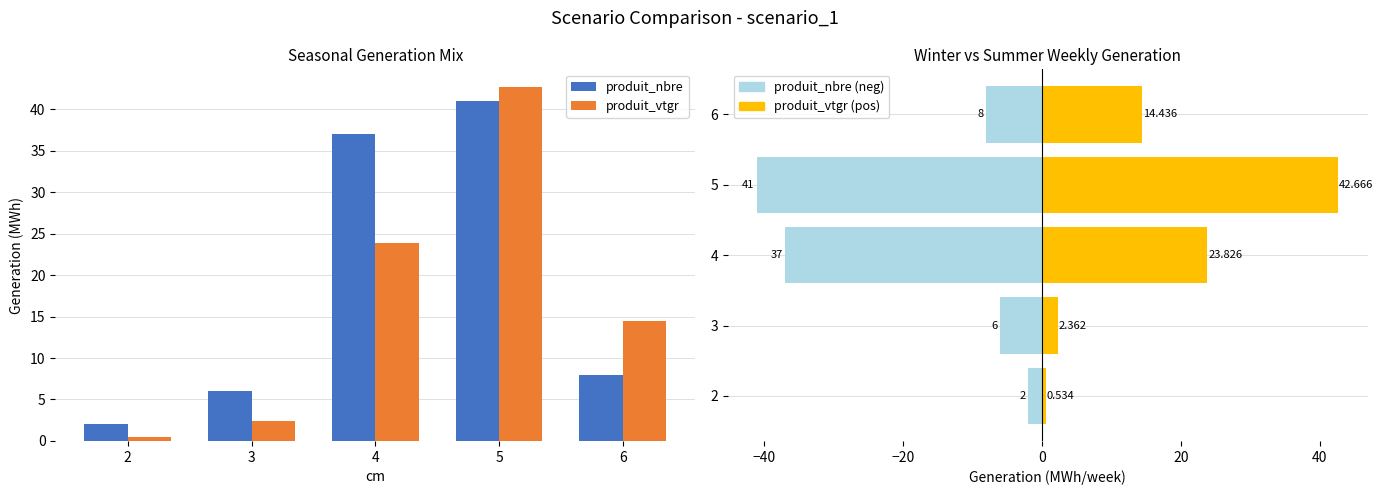

What is the greatest value displayed?

42.7